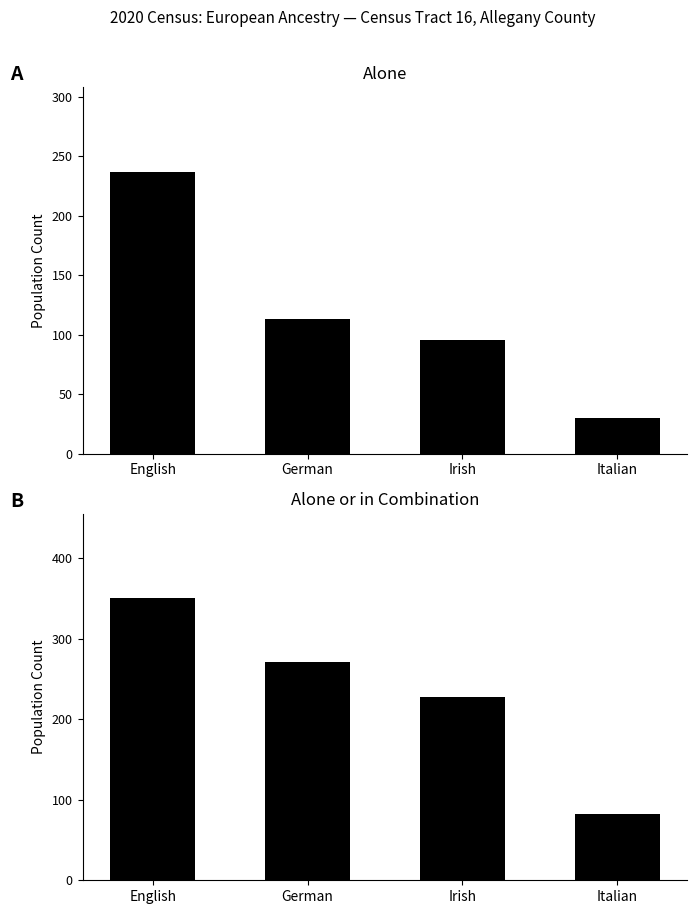

What is the value of the alone bar at the 3rd from the left?

96